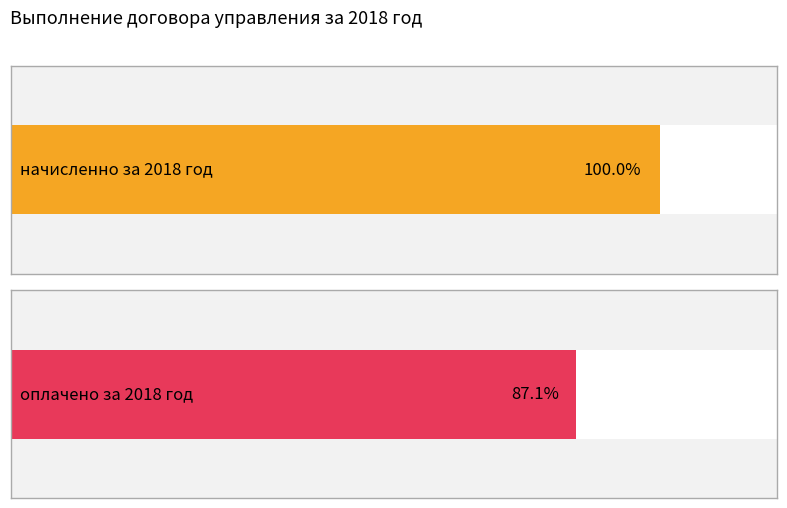

List the series in order of their overall mean, highest first.

начисленно за 2018 год, оплачено за 2018 год